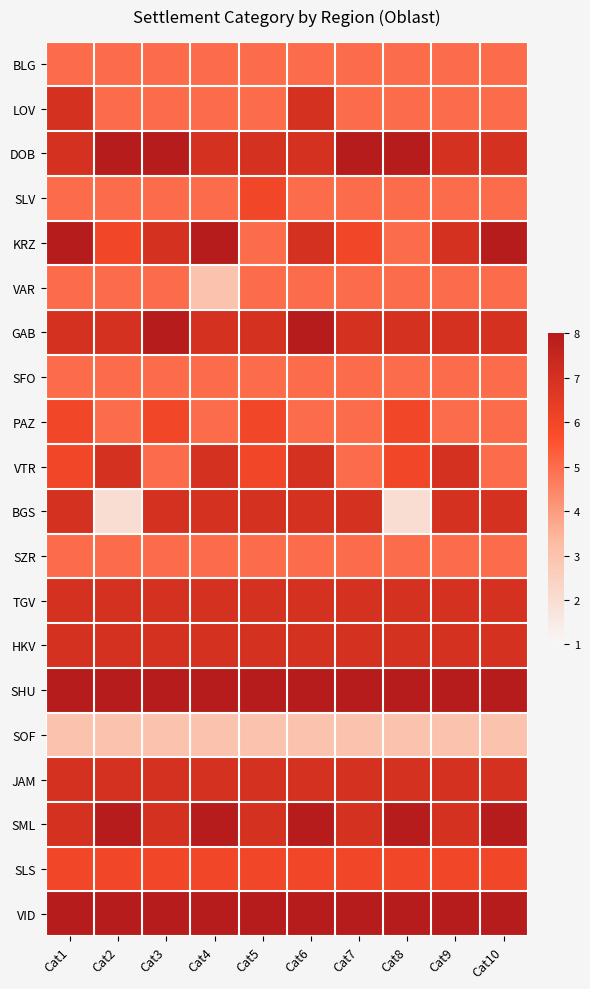

Reading right to left, extract all data points from this chart.

BLG: Cat10=5	Cat9=5	Cat8=5	Cat7=5	Cat6=5	Cat5=5	Cat4=5	Cat3=5	Cat2=5	Cat1=5
LOV: Cat10=5	Cat9=5	Cat8=5	Cat7=5	Cat6=7	Cat5=5	Cat4=5	Cat3=5	Cat2=5	Cat1=7
DOB: Cat10=7	Cat9=7	Cat8=8	Cat7=8	Cat6=7	Cat5=7	Cat4=7	Cat3=8	Cat2=8	Cat1=7
SLV: Cat10=5	Cat9=5	Cat8=5	Cat7=5	Cat6=5	Cat5=6	Cat4=5	Cat3=5	Cat2=5	Cat1=5
KRZ: Cat10=8	Cat9=7	Cat8=5	Cat7=6	Cat6=7	Cat5=5	Cat4=8	Cat3=7	Cat2=6	Cat1=8
VAR: Cat10=5	Cat9=5	Cat8=5	Cat7=5	Cat6=5	Cat5=5	Cat4=3	Cat3=5	Cat2=5	Cat1=5
GAB: Cat10=7	Cat9=7	Cat8=7	Cat7=7	Cat6=8	Cat5=7	Cat4=7	Cat3=8	Cat2=7	Cat1=7
SFO: Cat10=5	Cat9=5	Cat8=5	Cat7=5	Cat6=5	Cat5=5	Cat4=5	Cat3=5	Cat2=5	Cat1=5
PAZ: Cat10=5	Cat9=5	Cat8=6	Cat7=5	Cat6=5	Cat5=6	Cat4=5	Cat3=6	Cat2=5	Cat1=6
VTR: Cat10=5	Cat9=7	Cat8=6	Cat7=5	Cat6=7	Cat5=6	Cat4=7	Cat3=5	Cat2=7	Cat1=6
BGS: Cat10=7	Cat9=7	Cat8=2	Cat7=7	Cat6=7	Cat5=7	Cat4=7	Cat3=7	Cat2=2	Cat1=7
SZR: Cat10=5	Cat9=5	Cat8=5	Cat7=5	Cat6=5	Cat5=5	Cat4=5	Cat3=5	Cat2=5	Cat1=5
TGV: Cat10=7	Cat9=7	Cat8=7	Cat7=7	Cat6=7	Cat5=7	Cat4=7	Cat3=7	Cat2=7	Cat1=7
HKV: Cat10=7	Cat9=7	Cat8=7	Cat7=7	Cat6=7	Cat5=7	Cat4=7	Cat3=7	Cat2=7	Cat1=7
SHU: Cat10=8	Cat9=8	Cat8=8	Cat7=8	Cat6=8	Cat5=8	Cat4=8	Cat3=8	Cat2=8	Cat1=8
SOF: Cat10=3	Cat9=3	Cat8=3	Cat7=3	Cat6=3	Cat5=3	Cat4=3	Cat3=3	Cat2=3	Cat1=3
JAM: Cat10=7	Cat9=7	Cat8=7	Cat7=7	Cat6=7	Cat5=7	Cat4=7	Cat3=7	Cat2=7	Cat1=7
SML: Cat10=8	Cat9=7	Cat8=8	Cat7=7	Cat6=8	Cat5=7	Cat4=8	Cat3=7	Cat2=8	Cat1=7
SLS: Cat10=6	Cat9=6	Cat8=6	Cat7=6	Cat6=6	Cat5=6	Cat4=6	Cat3=6	Cat2=6	Cat1=6
VID: Cat10=8	Cat9=8	Cat8=8	Cat7=8	Cat6=8	Cat5=8	Cat4=8	Cat3=8	Cat2=8	Cat1=8